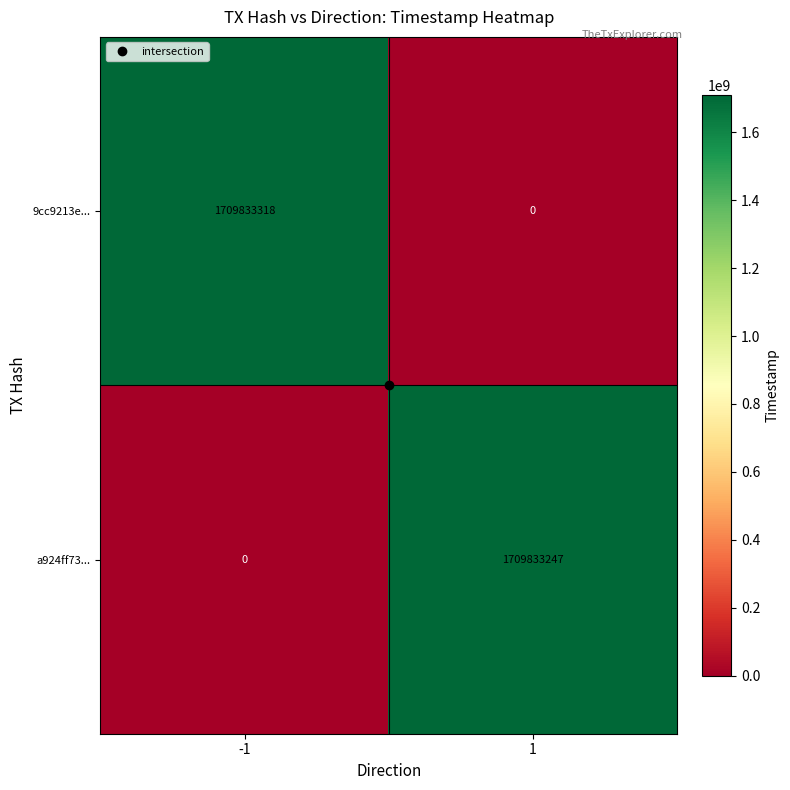

What is the maximum value for a924ff73...?

1709833247